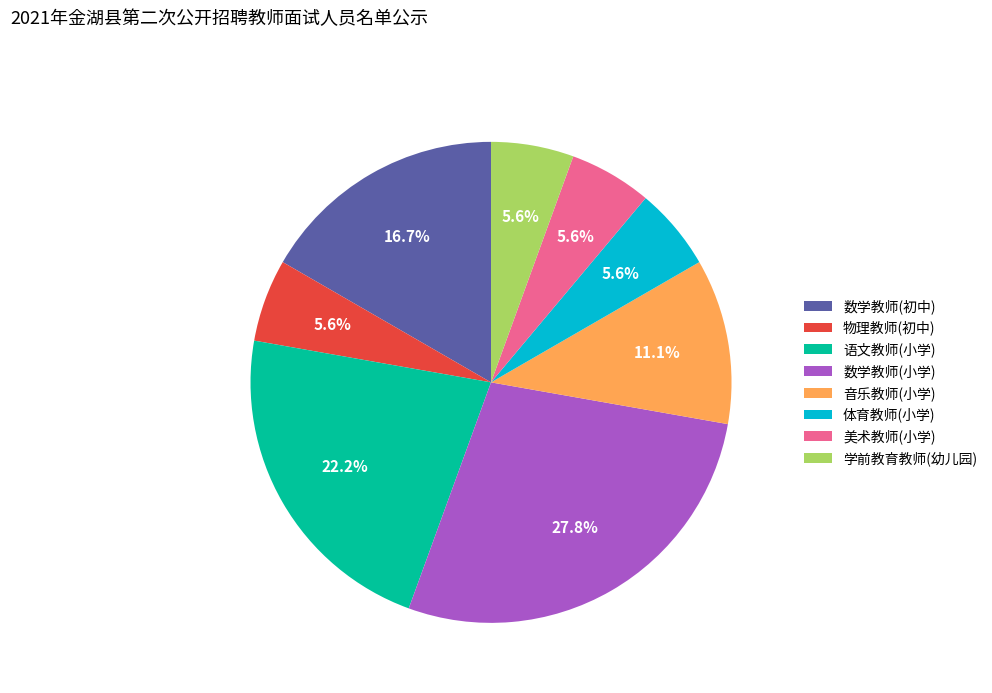

How much of the chart is everything except 语文教师(小学)?

77.8%